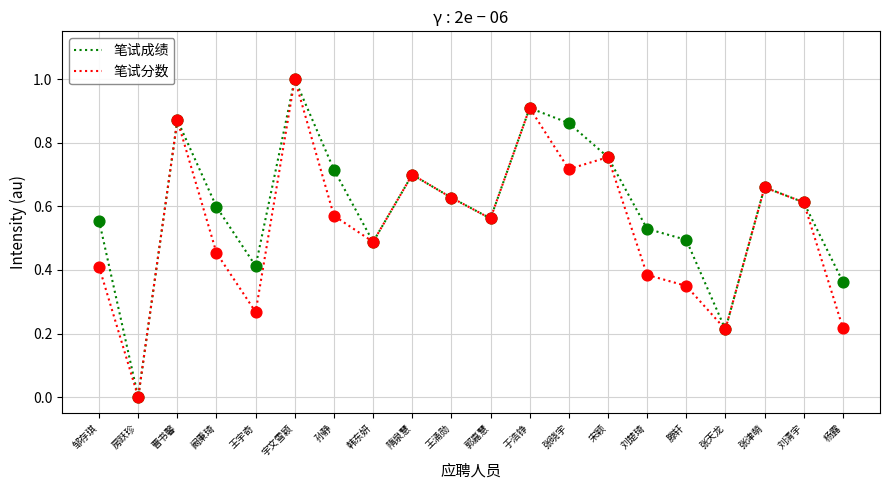

At 王宇奇, list the series in order from smallest to largest.

笔试分数, 笔试成绩